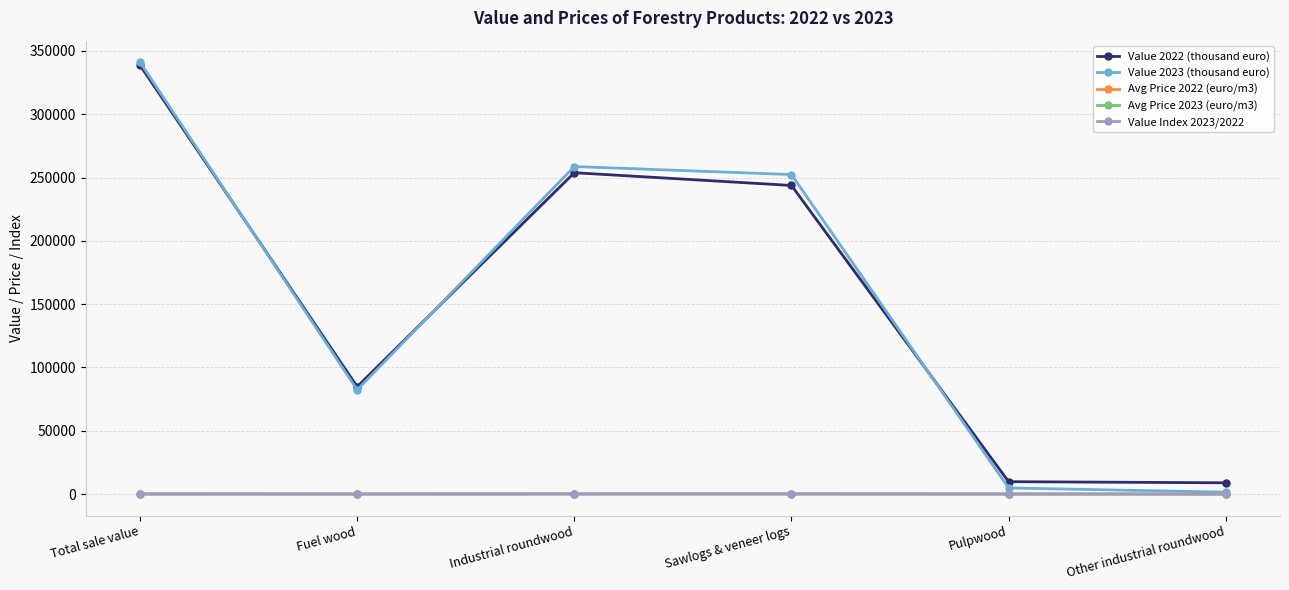

Between which two adjacent categories do Value Index 2023/2022 and Avg Price 2023 (euro/m3) first intersect?

Fuel wood and Industrial roundwood